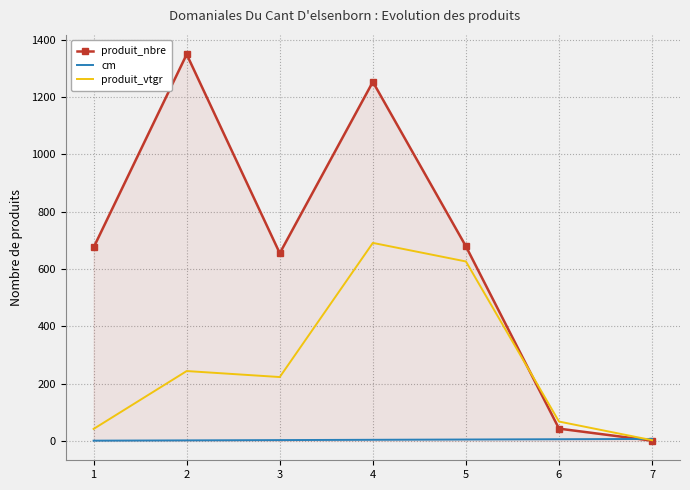

At which label does produit_vtgr reach its peak?

4